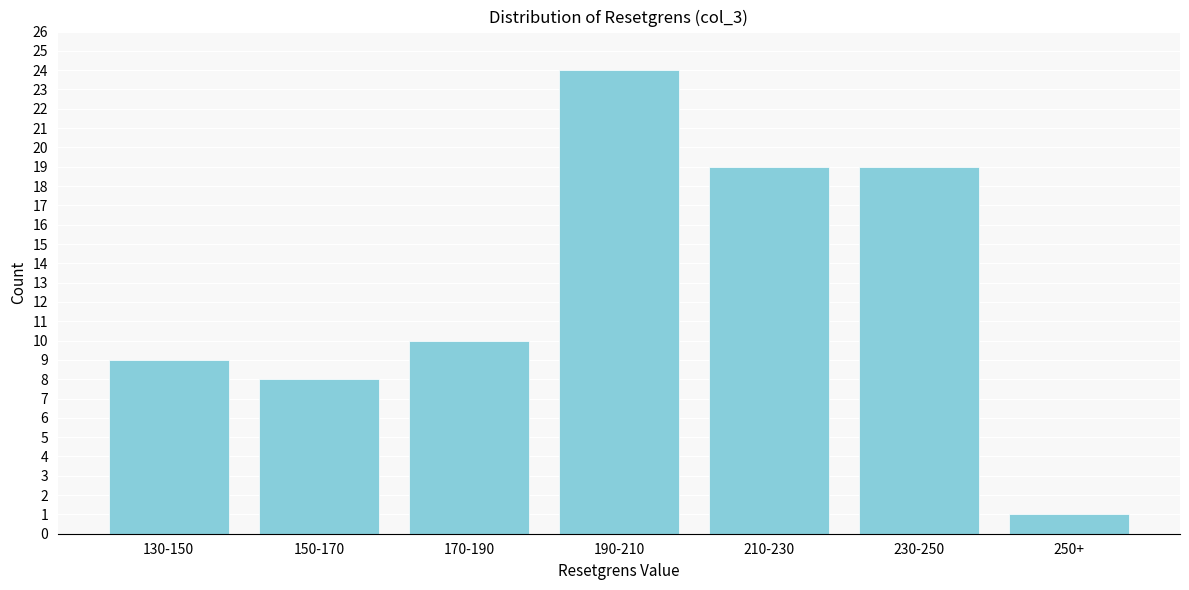

Reading left to right, list all the values displayed in this chart.

9	8	10	24	19	19	1